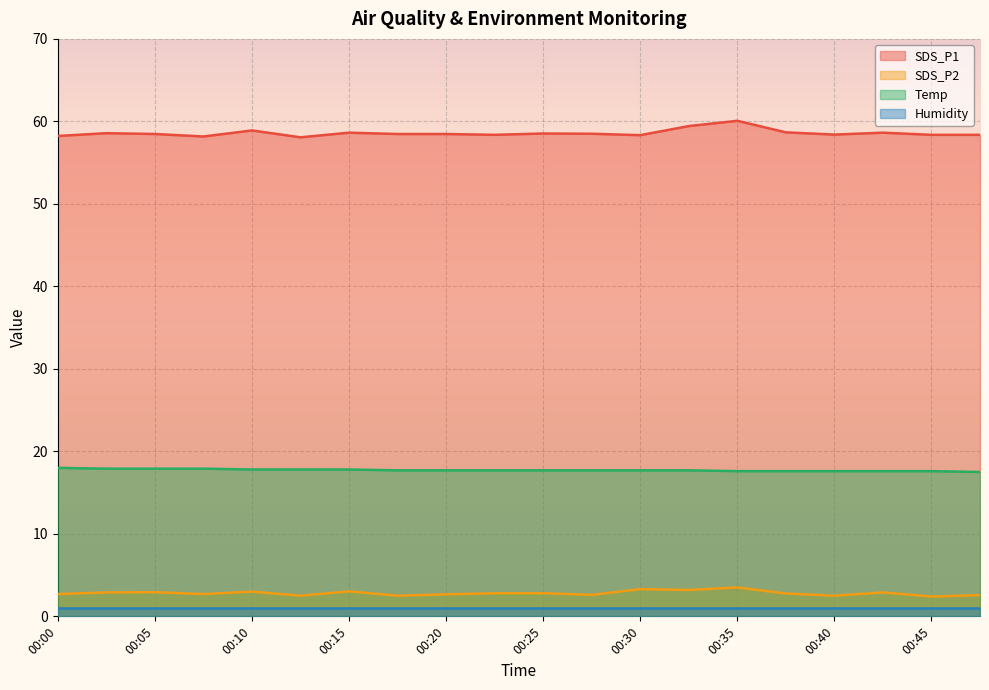

Which series has the largest total across all categories?

SDS_P1